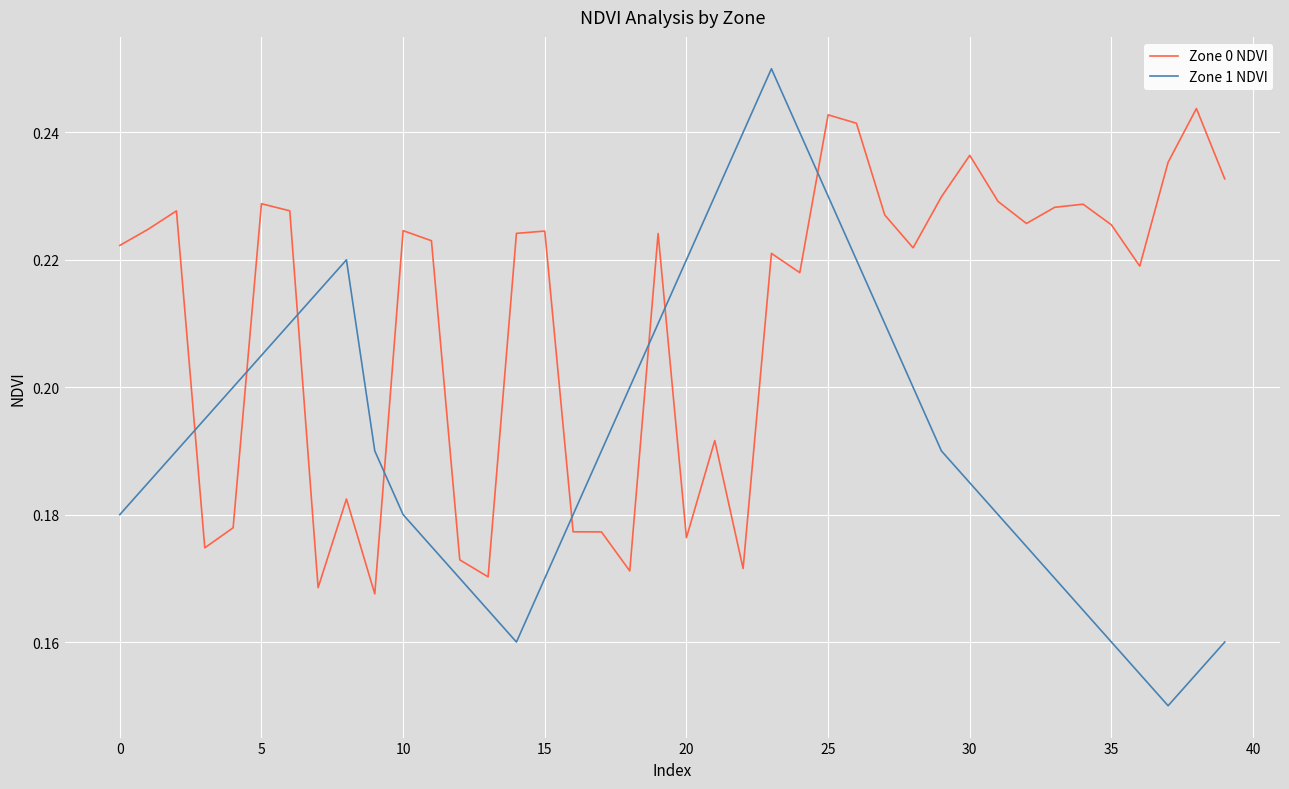

How many interior local peaks does the Zone 1 NDVI series have?

2